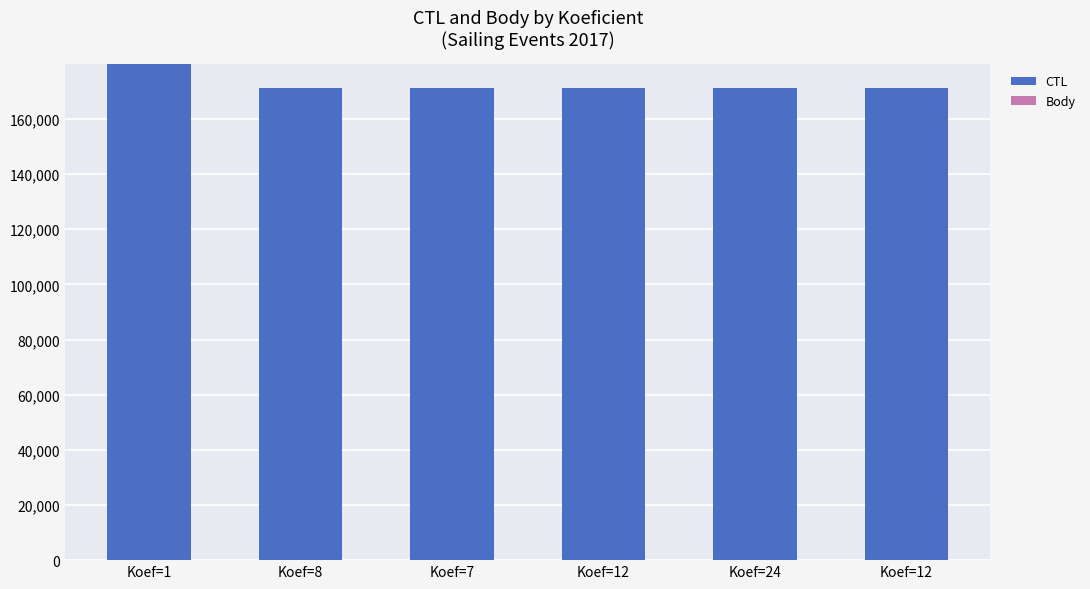

Count the number of categories in the chart.

6